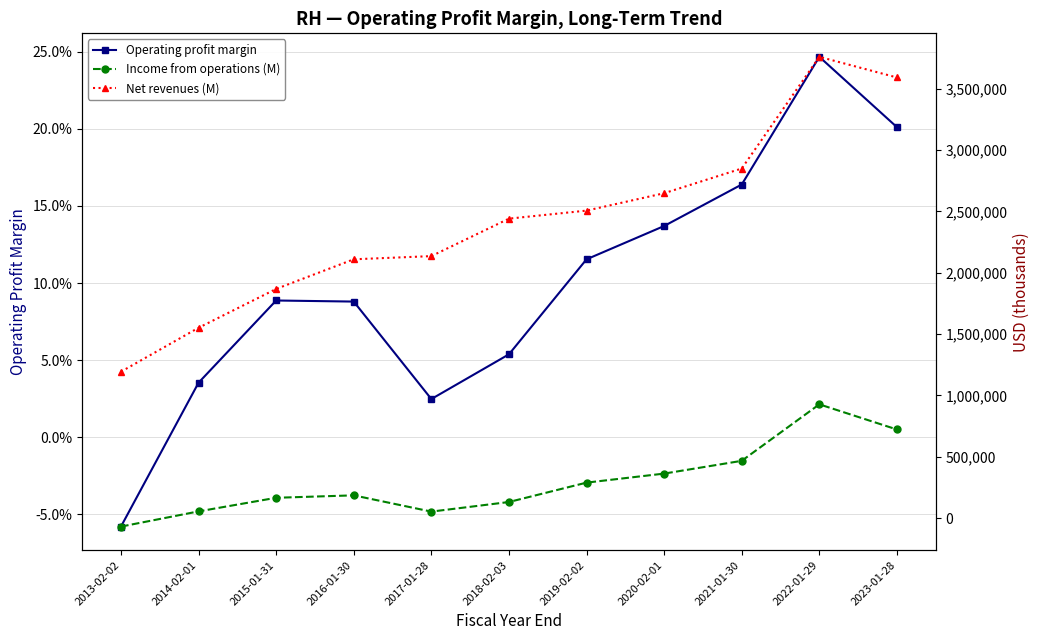

Rank the series at 2017-01-28 from lowest to highest value.

Operating profit margin, Income from operations (M), Net revenues (M)